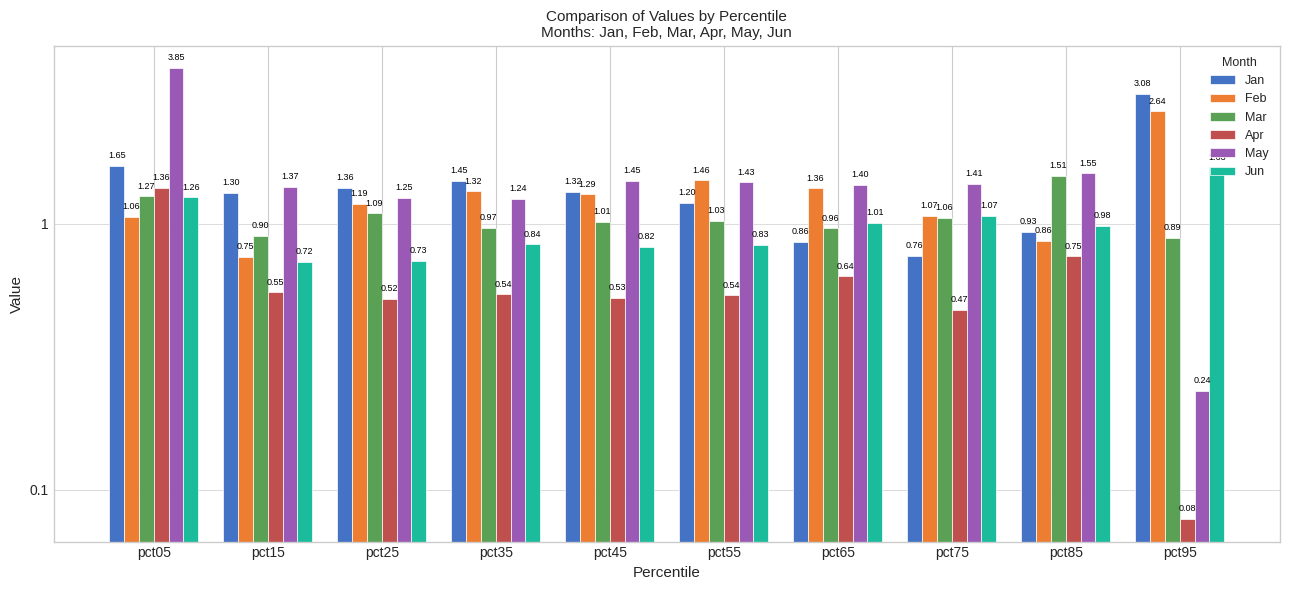

What is the value of the Mar bar at the 3rd from the left?

1.1